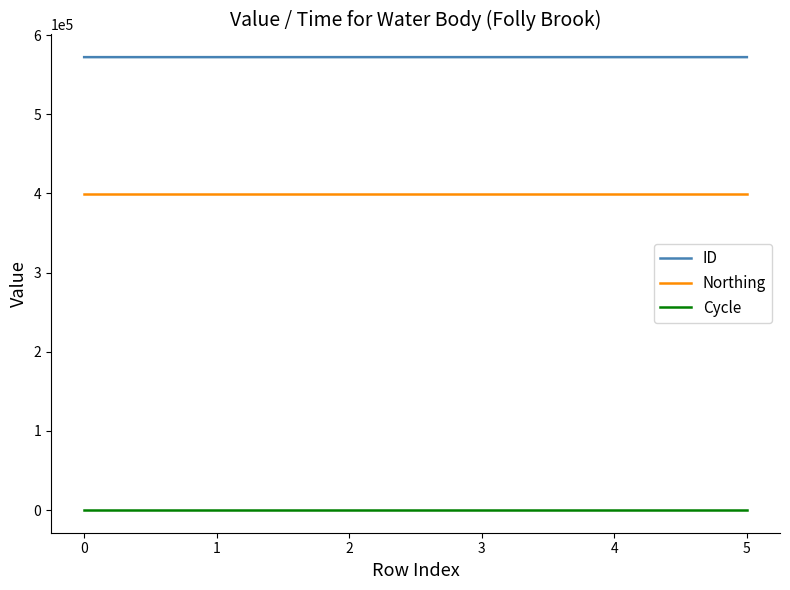

At how many categories does at least one series exceed 206650?

6